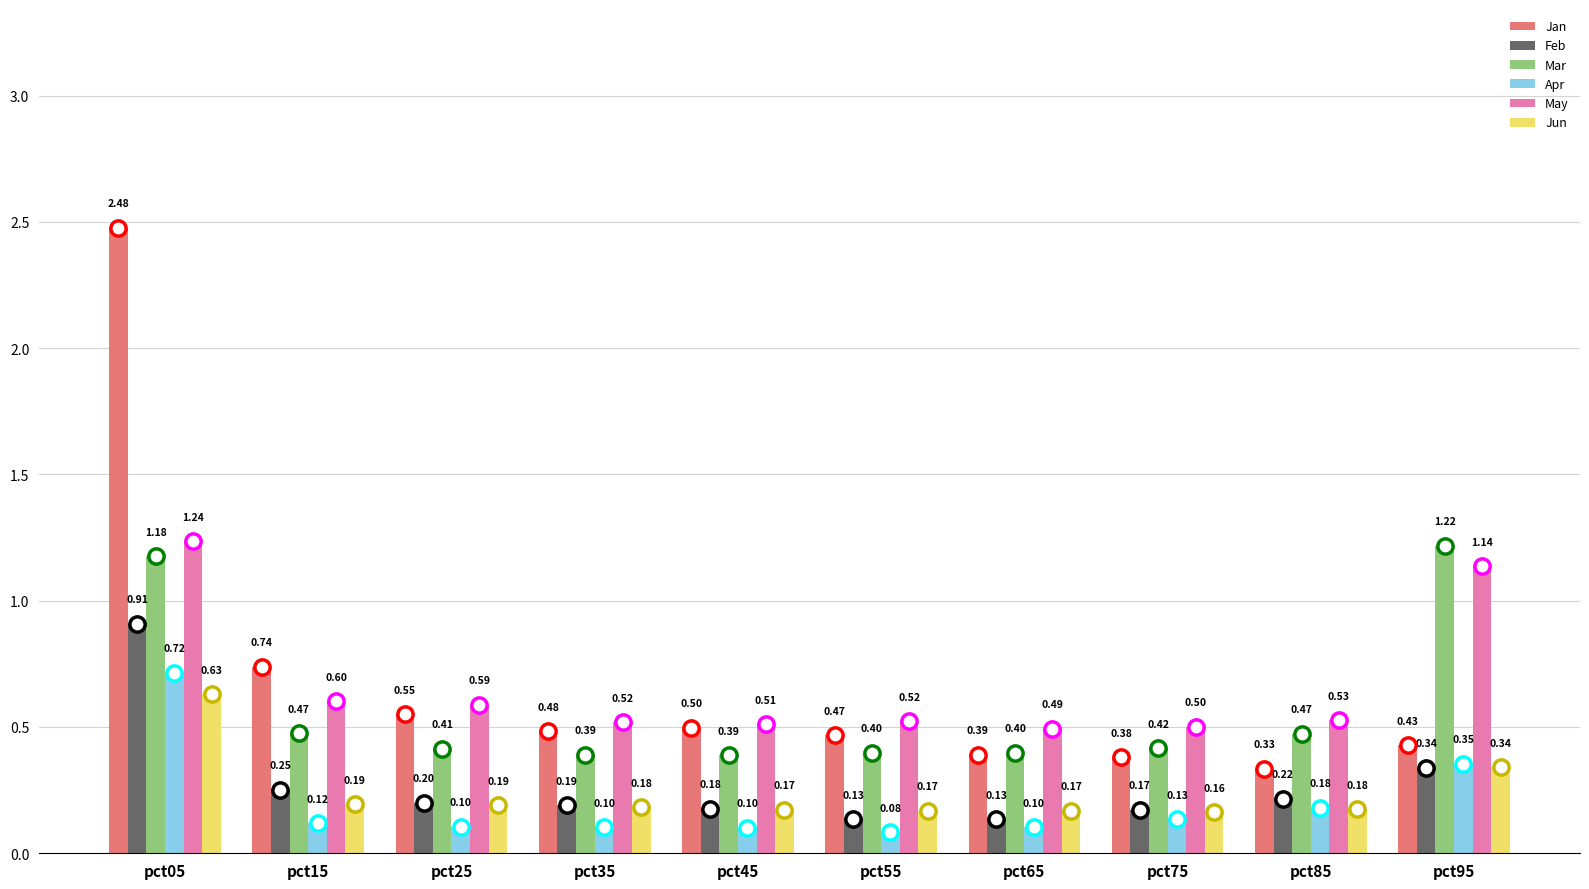

True or false: Jan has a value of 0.6 at pct25.

True